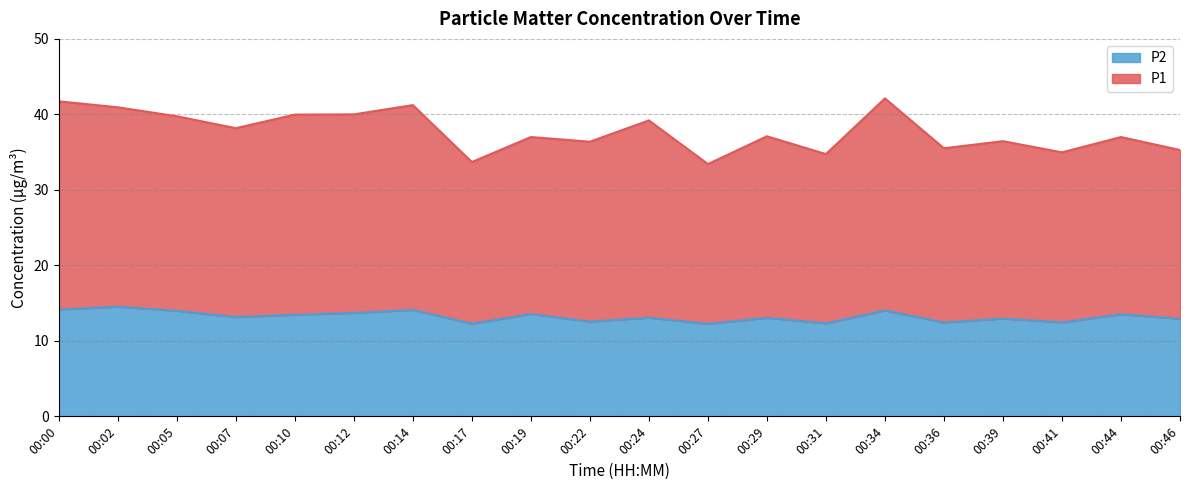

The P2 series shows 12.9 at 00:46. True or false?

True